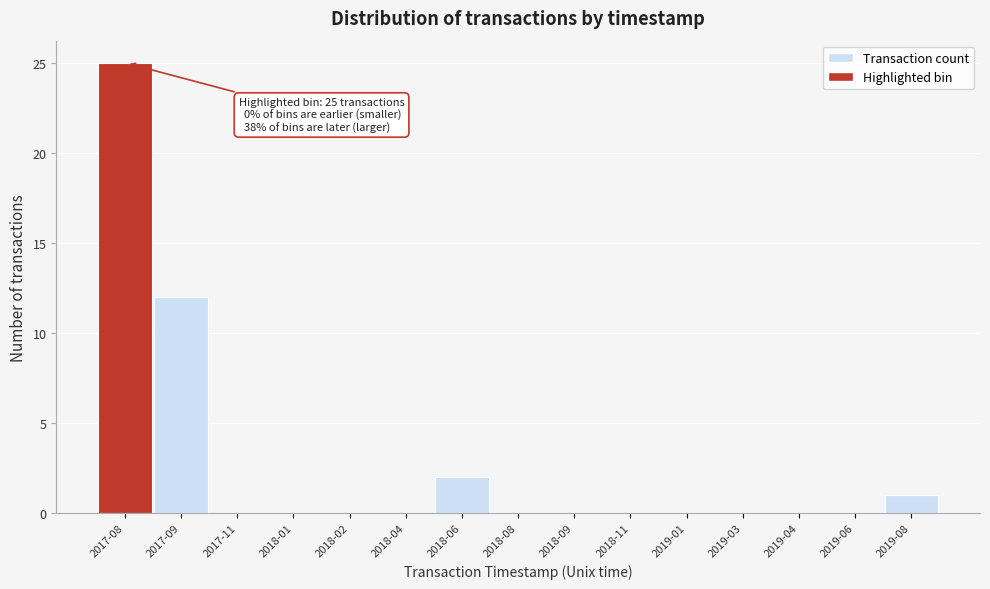

Reading left to right, transcribe all the data shown in this chart.

2017-08=25	2017-09=12	2017-11=0	2018-01=0	2018-02=0	2018-04=0	2018-06=2	2018-08=0	2018-09=0	2018-11=0	2019-01=0	2019-03=0	2019-04=0	2019-06=0	2019-08=1